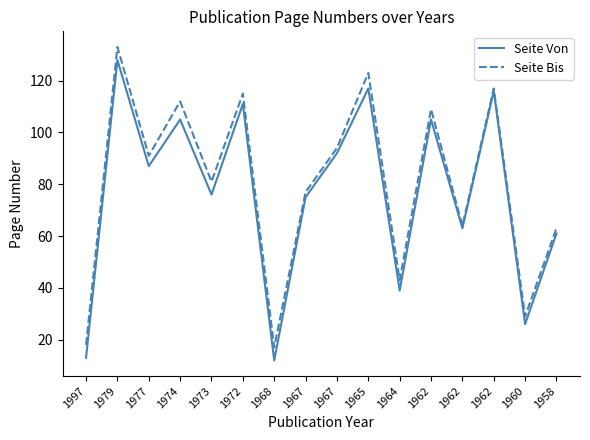

What is the difference between the maximum and minimum values in the Seite Von series?

116